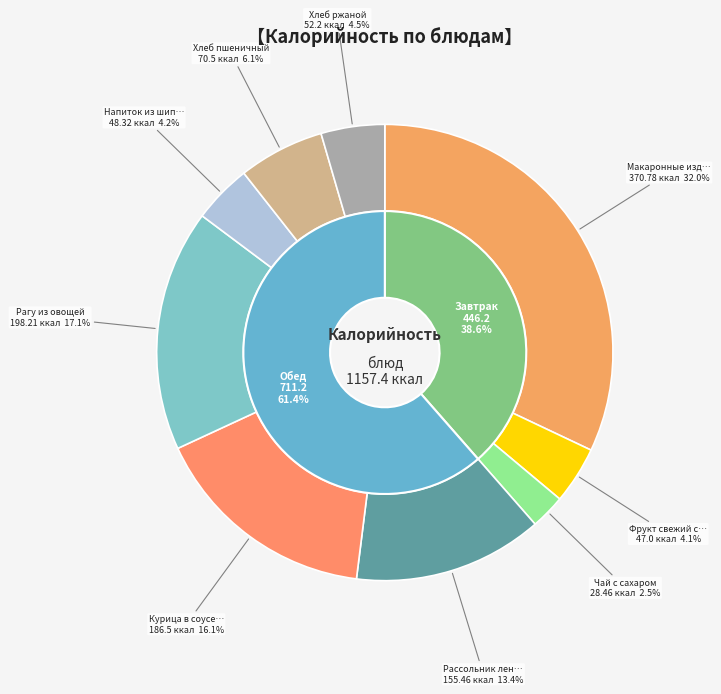

Which slice is the smallest?

Чай с сахаром